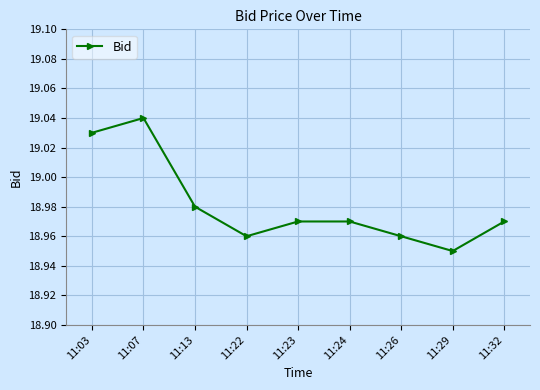

At which category does the data reach its first local valley?

11:22